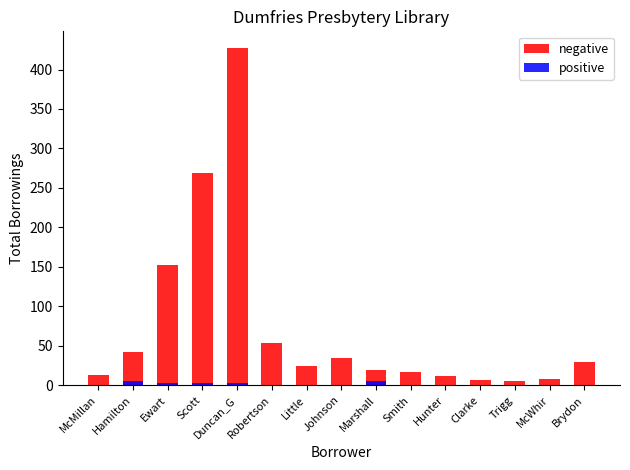

Count the positive values in the range 0 to 3.

13